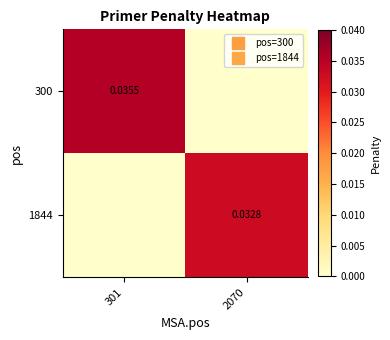

Which series has the largest range (max minus min)?

300